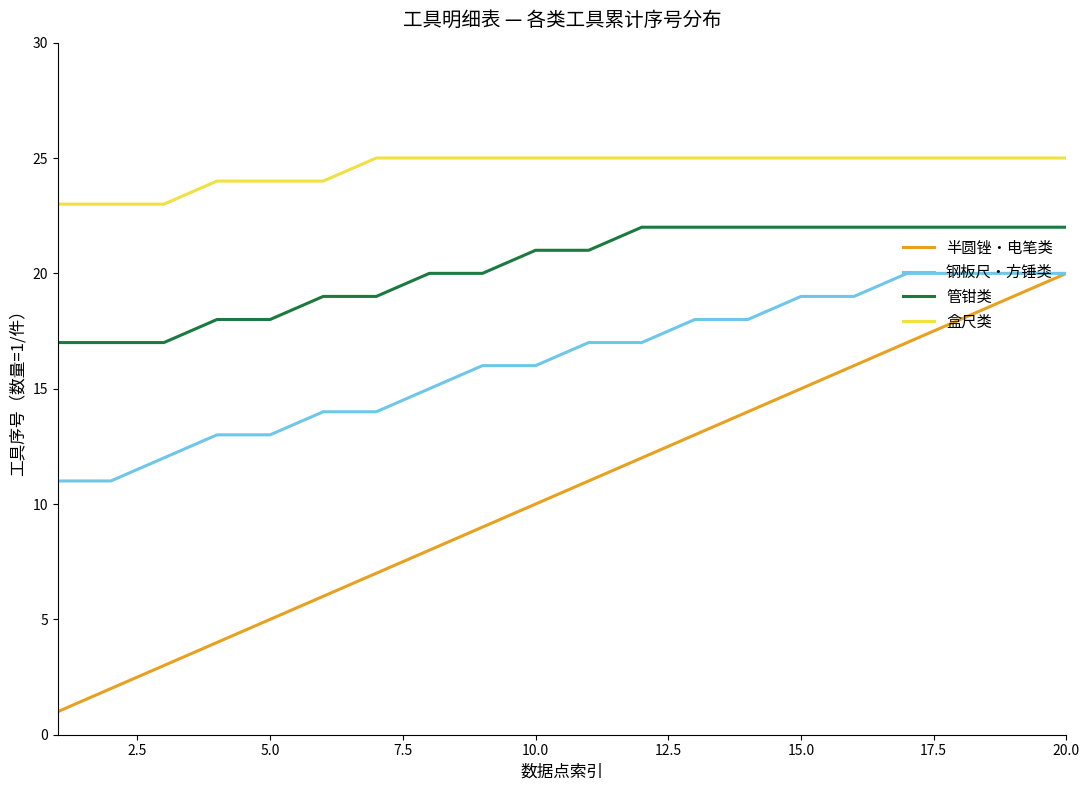

True or false: 钢板尺・方锤类 and 盒尺类 intersect in this chart.

False